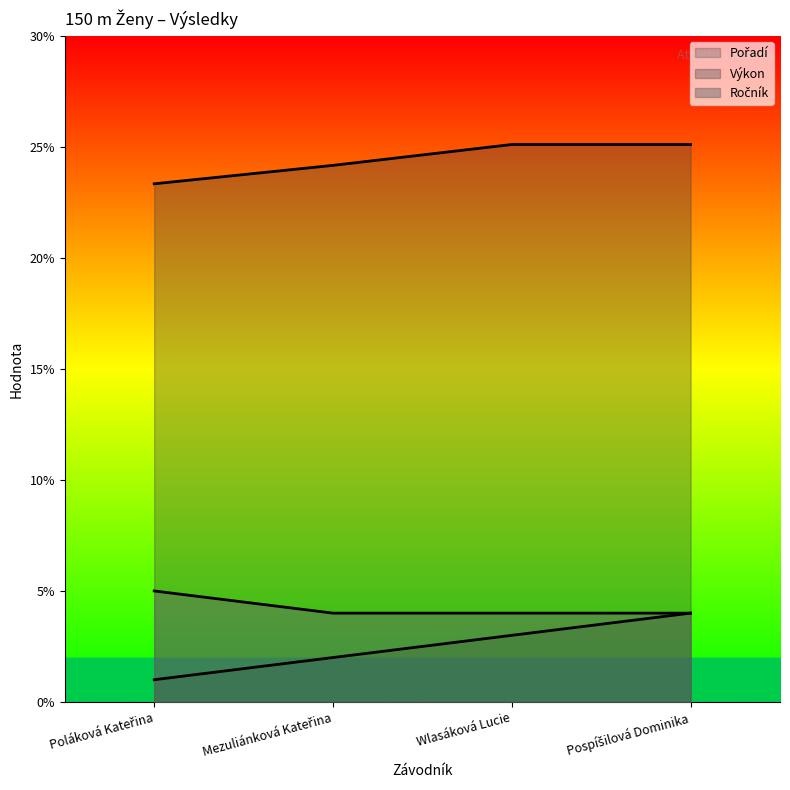

At Pospíšilová Dominika, list the series in order from smallest to largest.

Pořadí, Ročník, Výkon